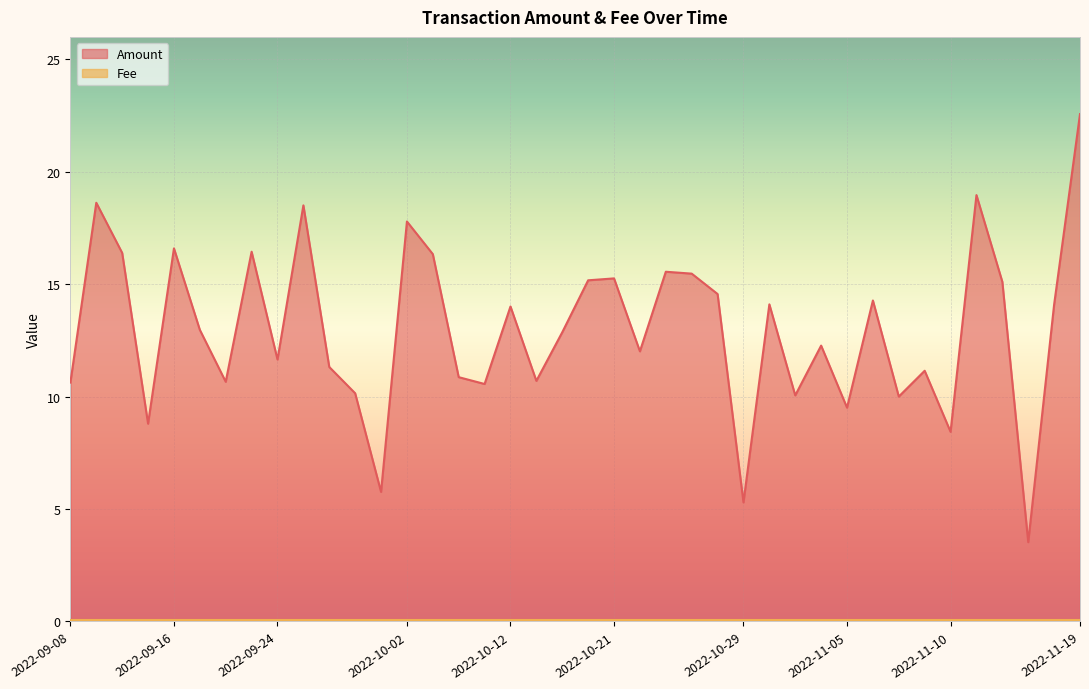

True or false: the data has more than 0 interior local peaks.

True